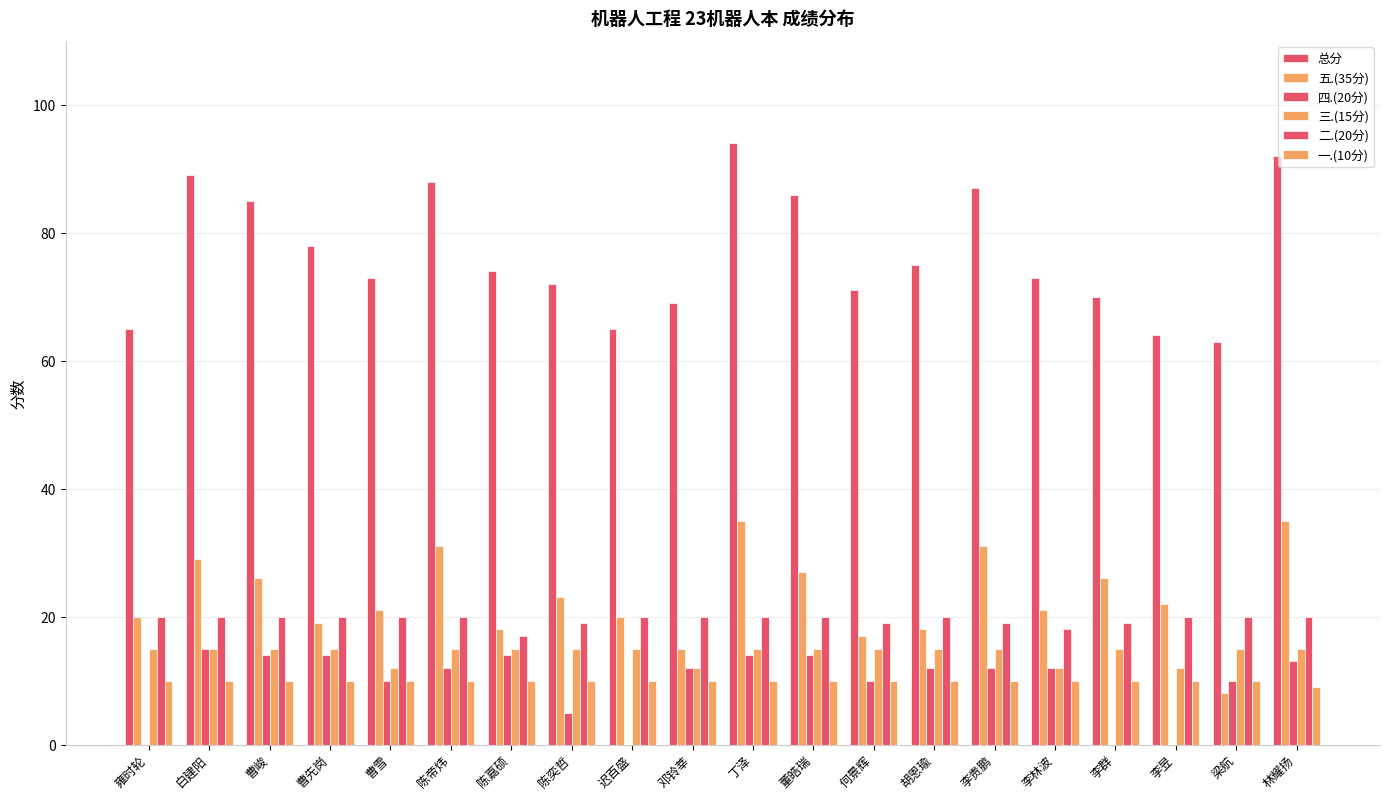

Is it true that 总分 equals 70 at 李群?

True